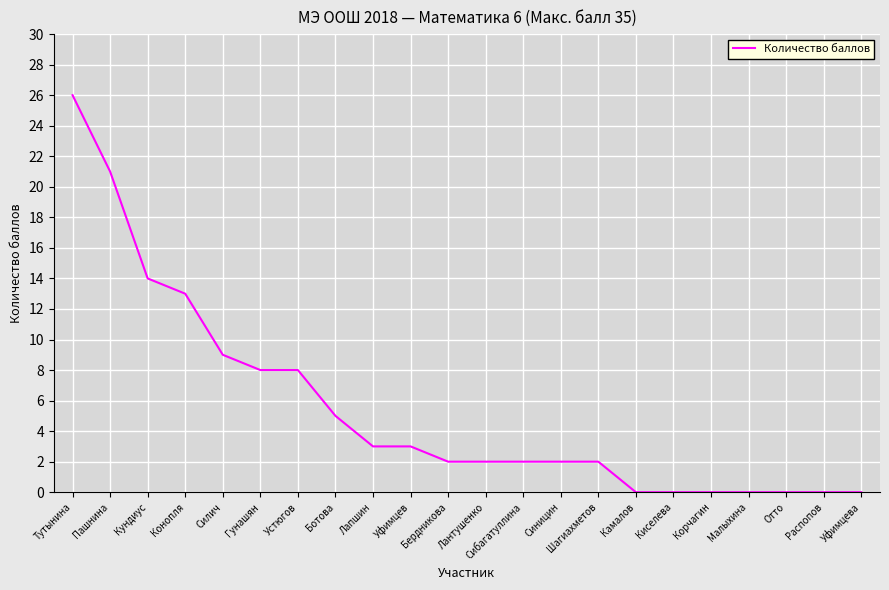

Between Синицин and Устюгов, which is larger?

Устюгов